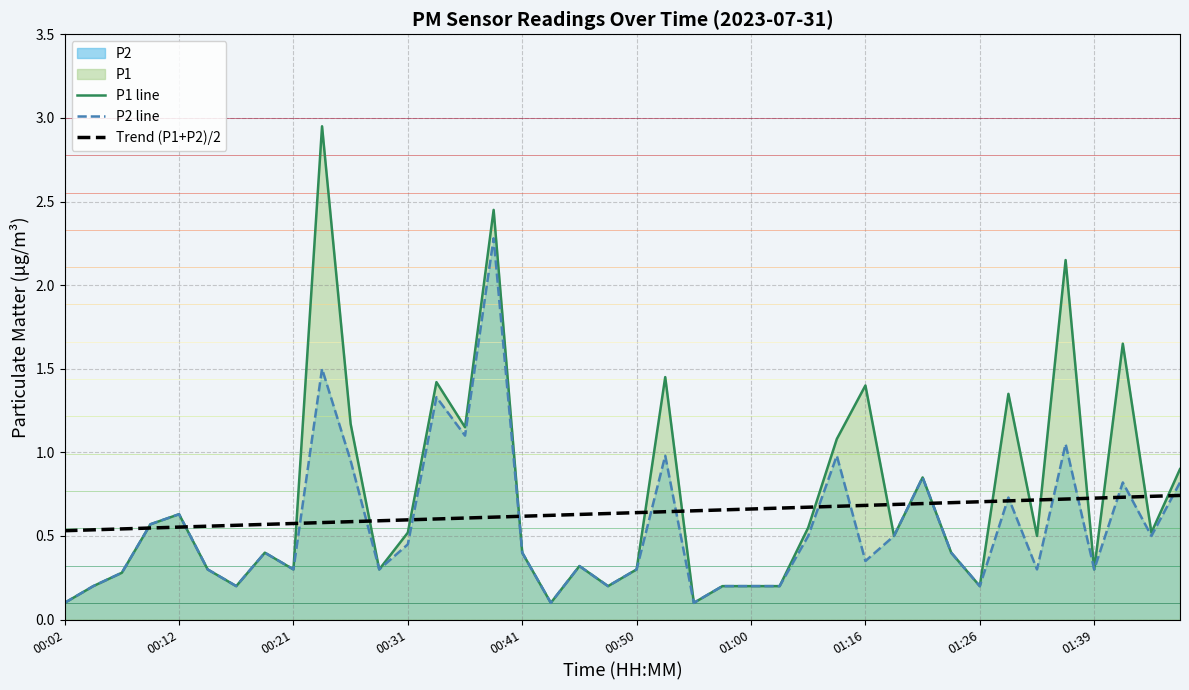

True or false: P2 line and Trend (P1+P2)/2 intersect in this chart.

True